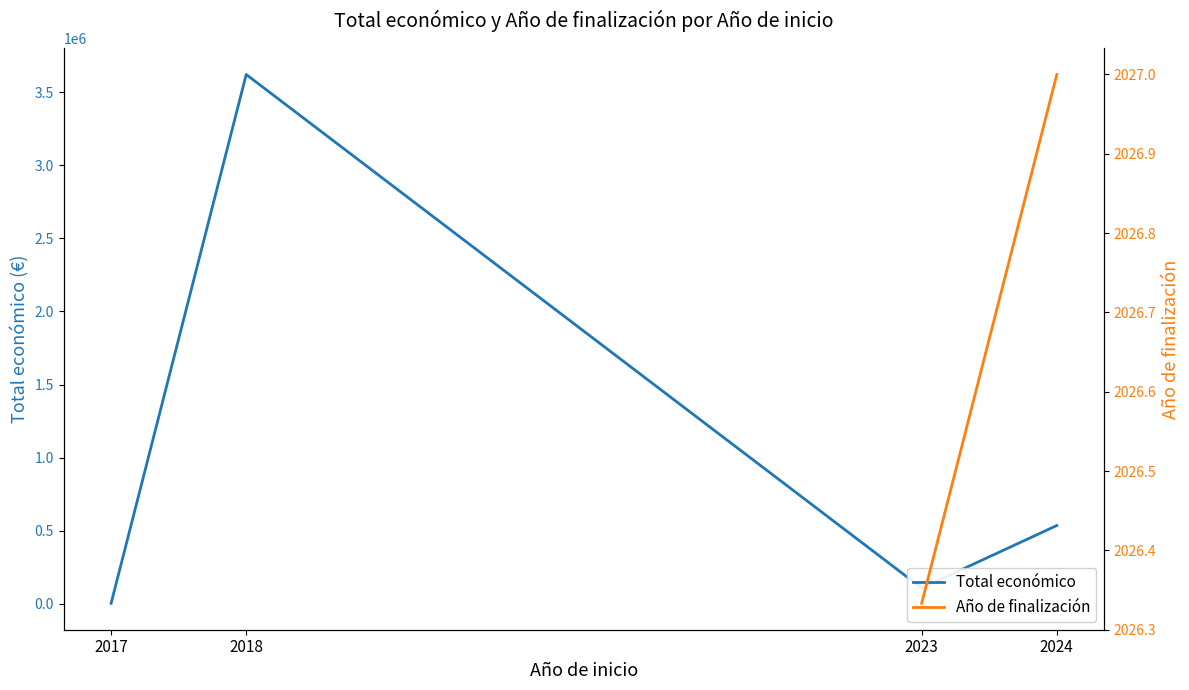

How many positive values does the Año de finalización series have?

2